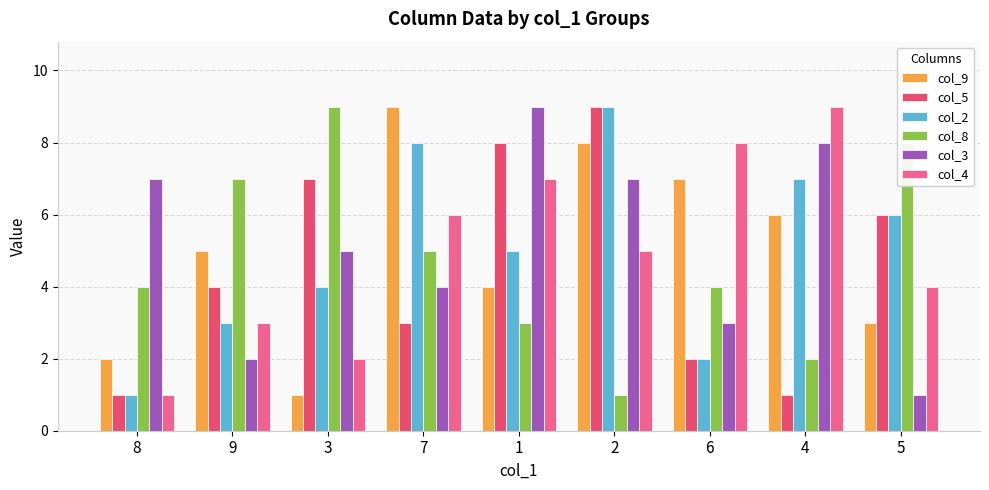

How many categories are shown in the chart?

9